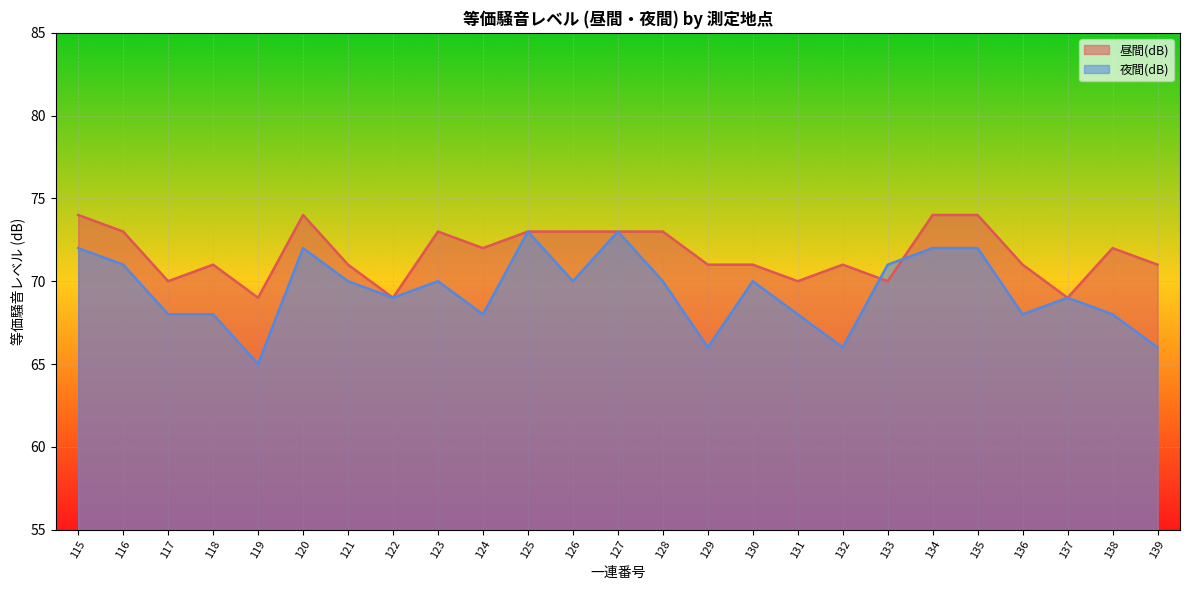

The value of 夜間(dB) at 133 is 71. True or false?

True